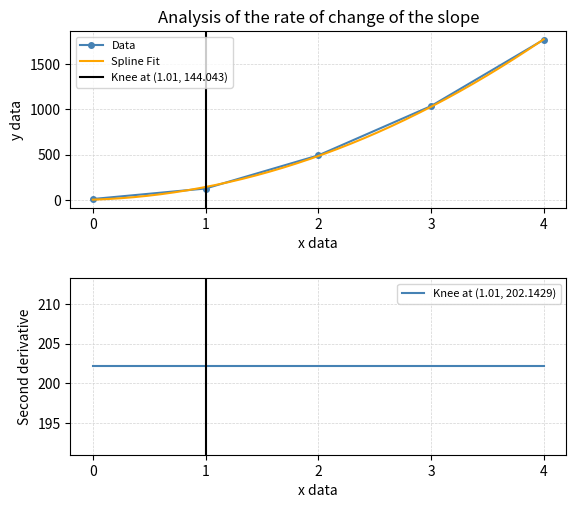

Is this an area chart (filled region under the line)?

No